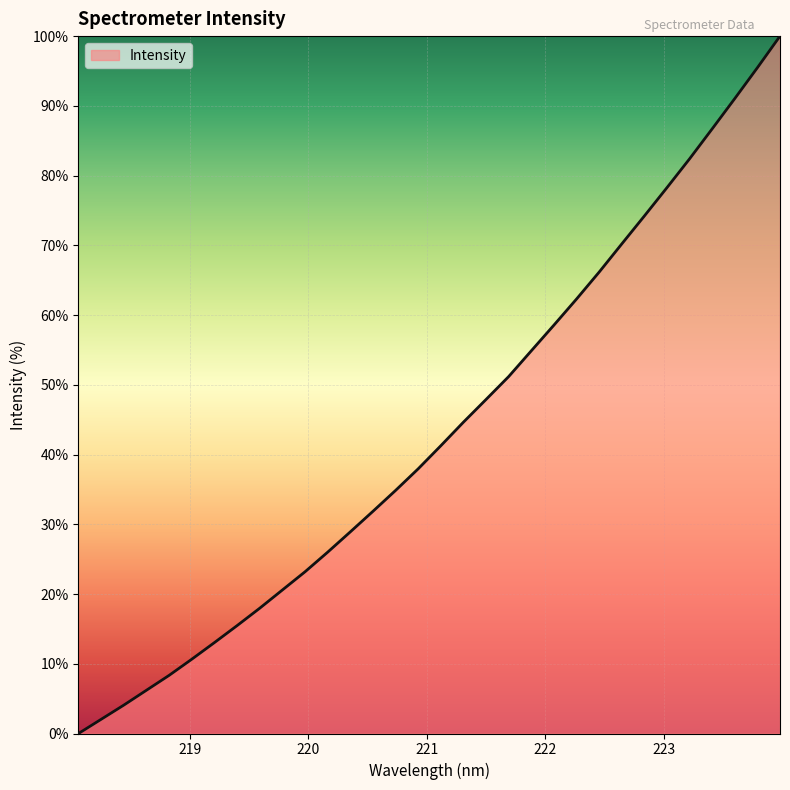

Does the chart have visible grid lines?

Yes